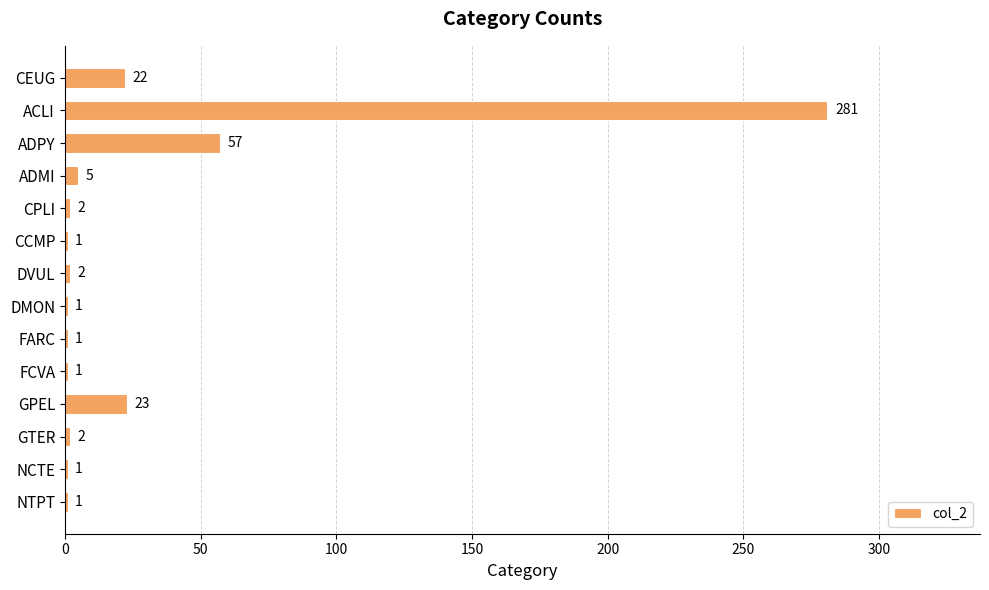

What is the sum of all values?

400